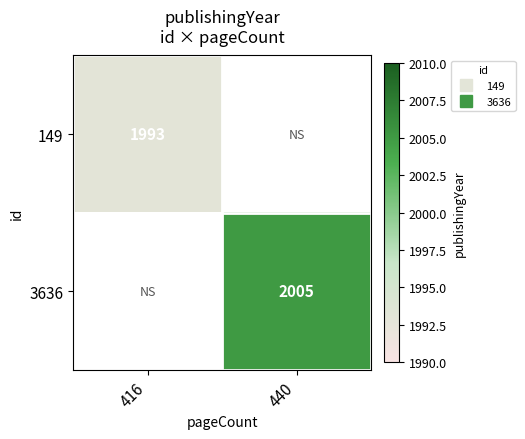

Rank the categories by 149 value from lowest to highest.

440, 416